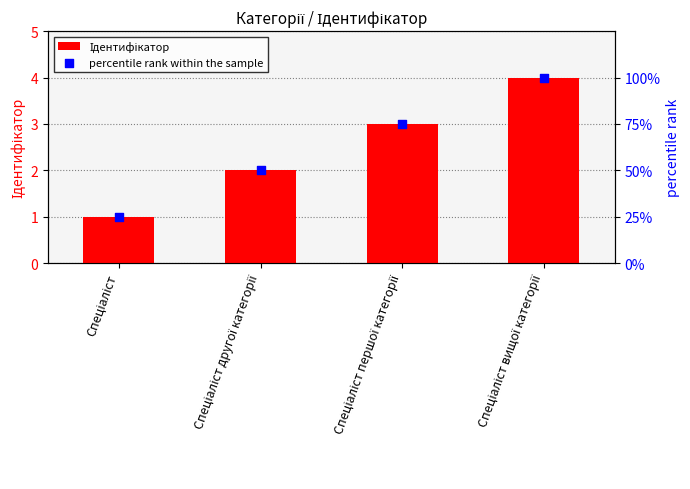

Is the value of percentile rank within the sample at Спеціаліст другої категорії greater than the value of Ідентифікатор at Спеціаліст другої категорії?

Yes